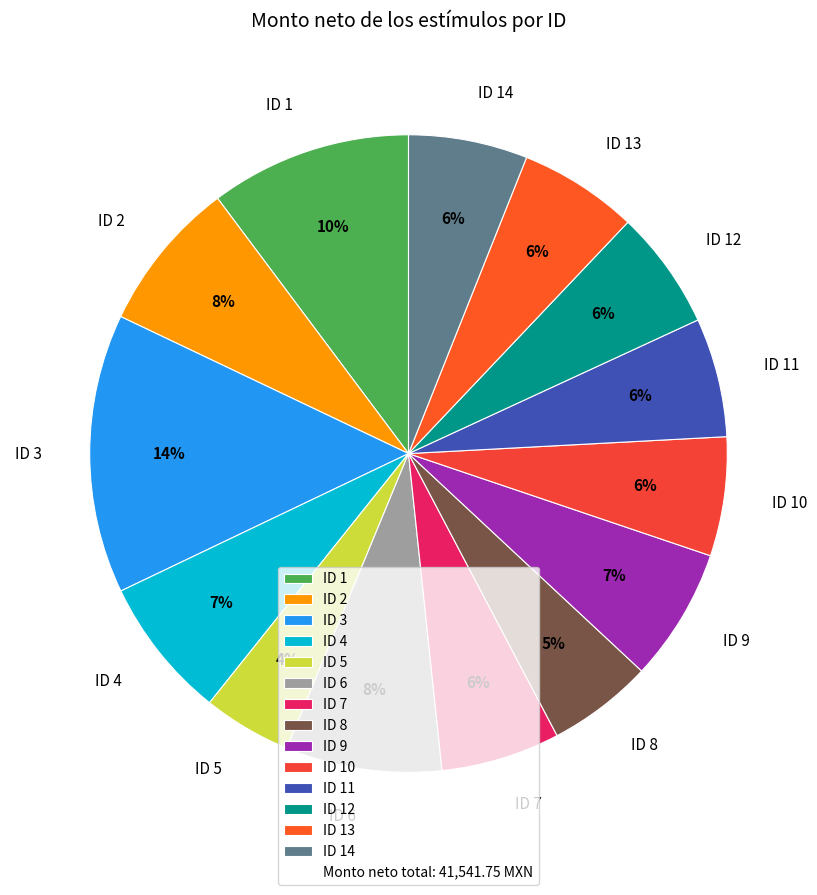

Is there any slice that represents more than half of the pie?

No